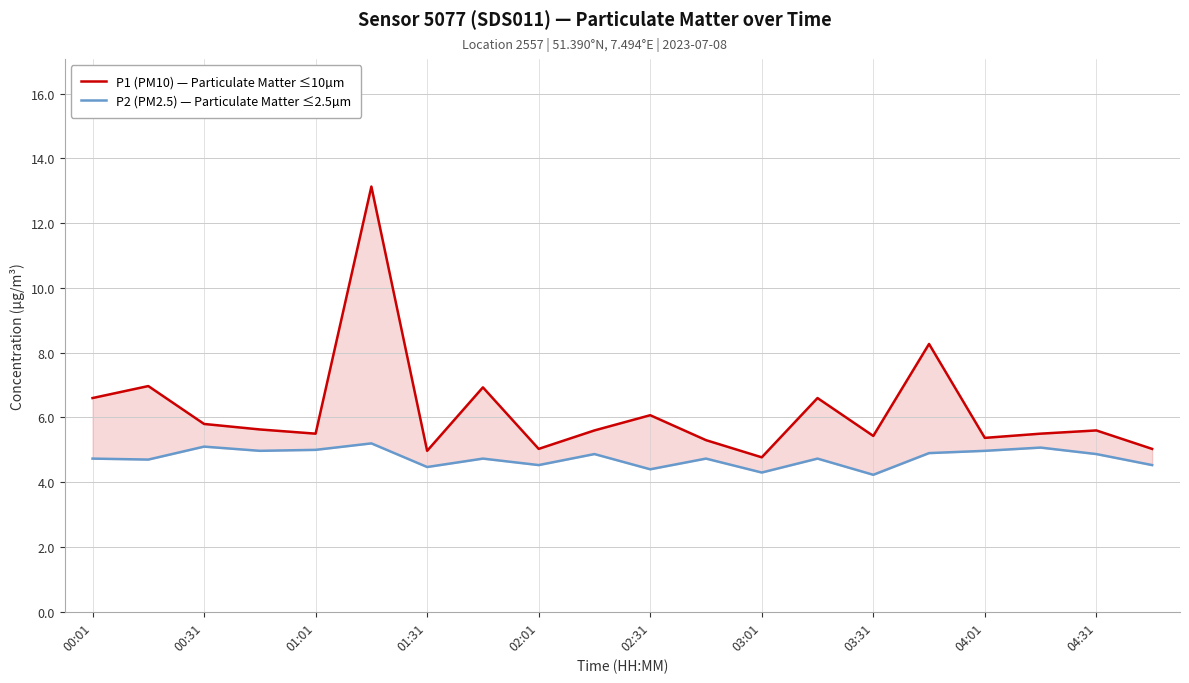

What is the difference between the highest and lowest values at 01:01?

0.5